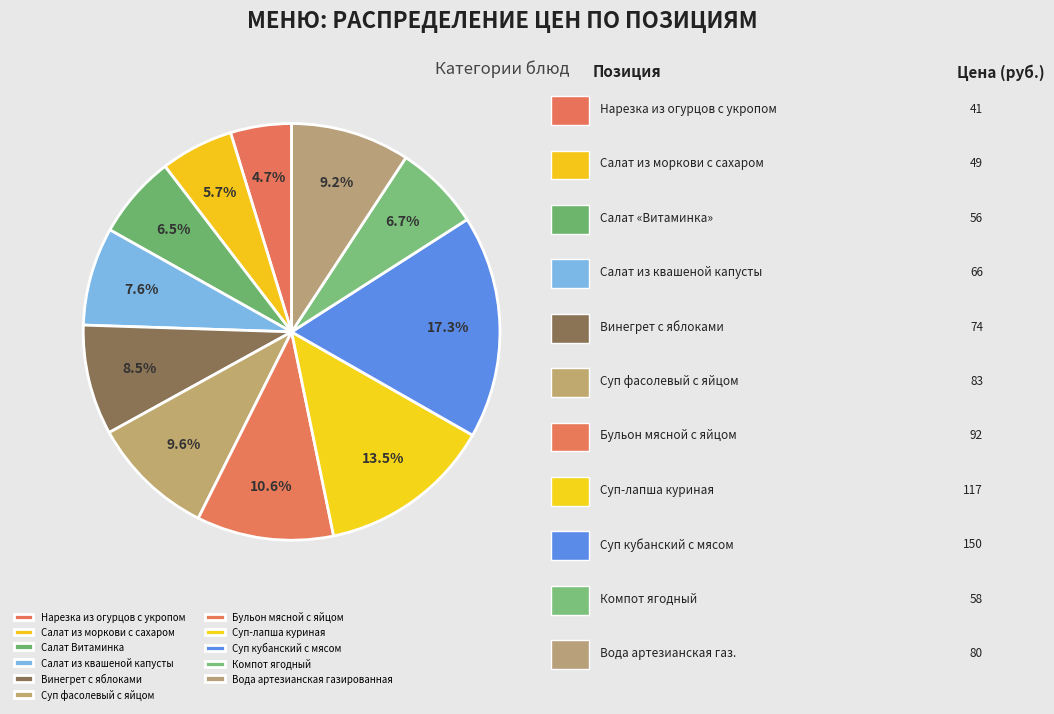

Count the number of slices in the pie.

11